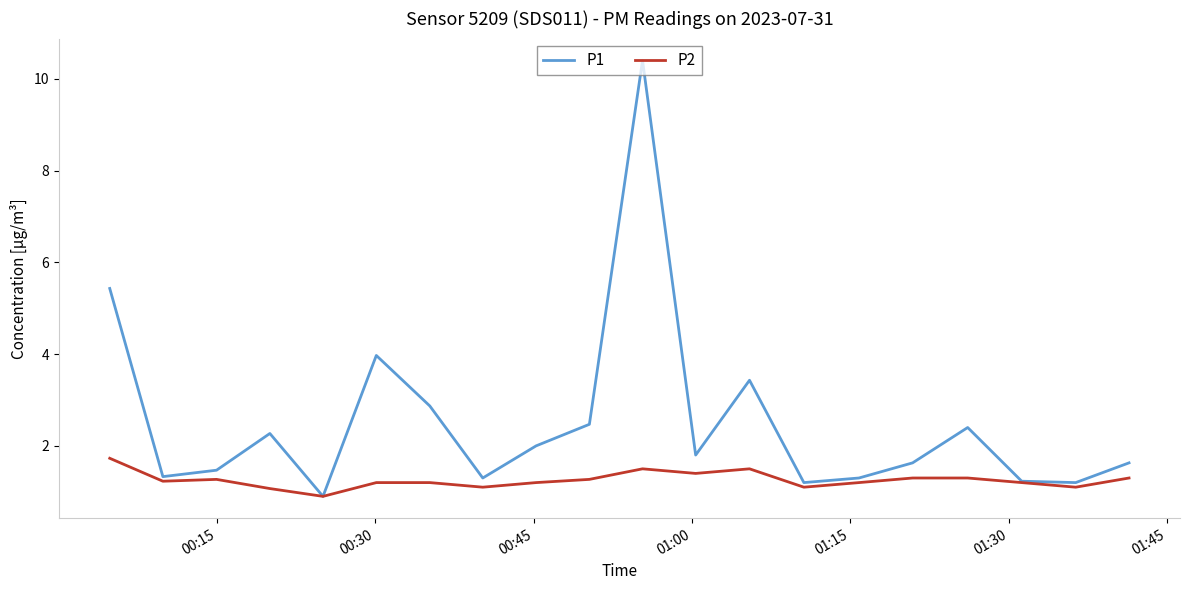

Does the chart display data point markers on the line(s)?

No